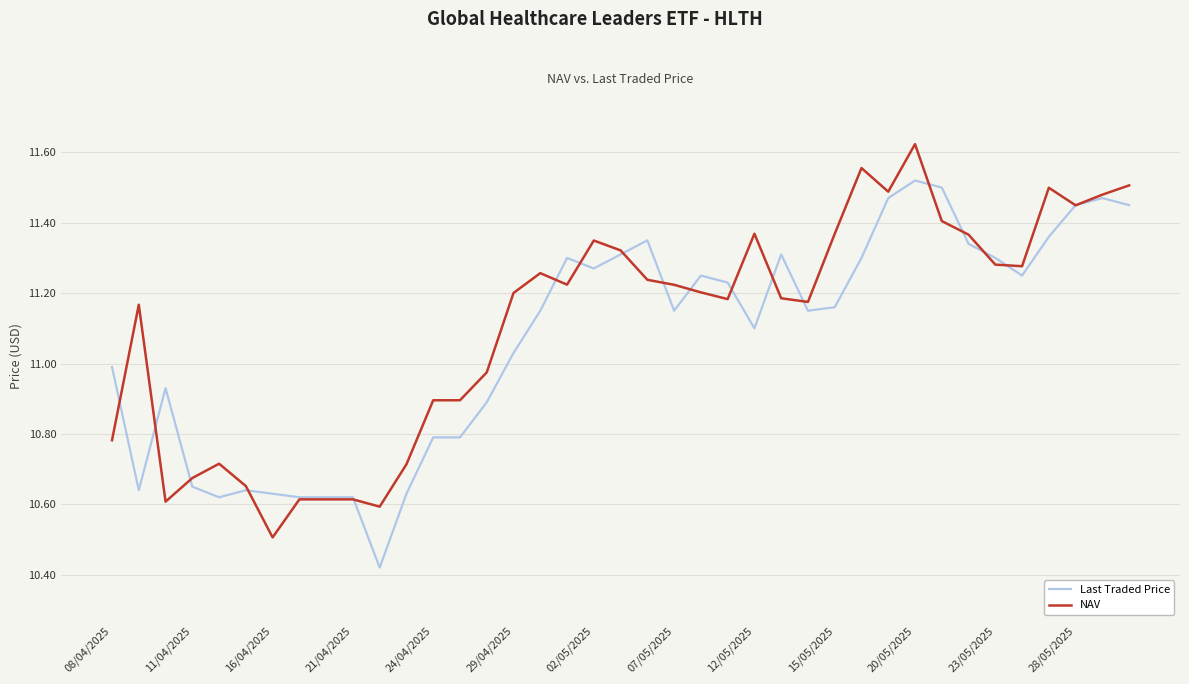

List the series in order of their peak value, lowest first.

Last Traded Price, NAV